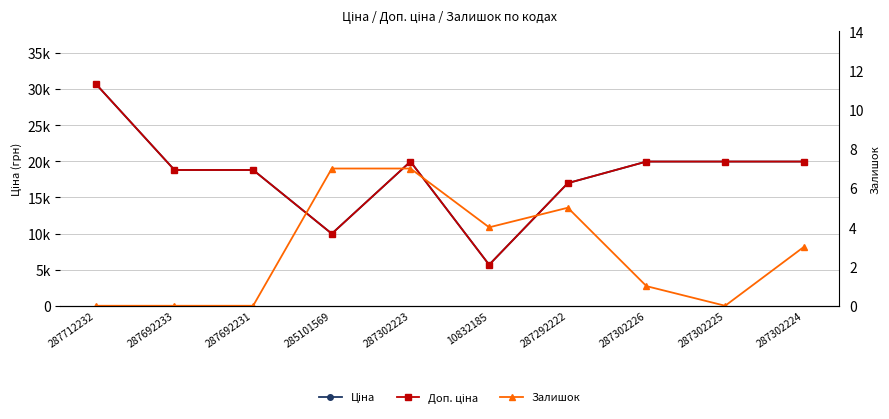

What is the total value across all series at 285101569?

19957.0